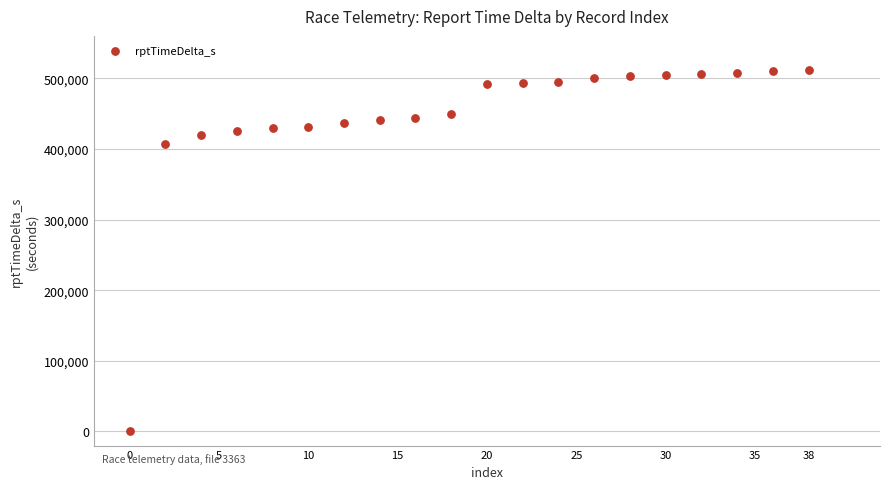

What Y value in the scatter plot is closest to 255920?

407395